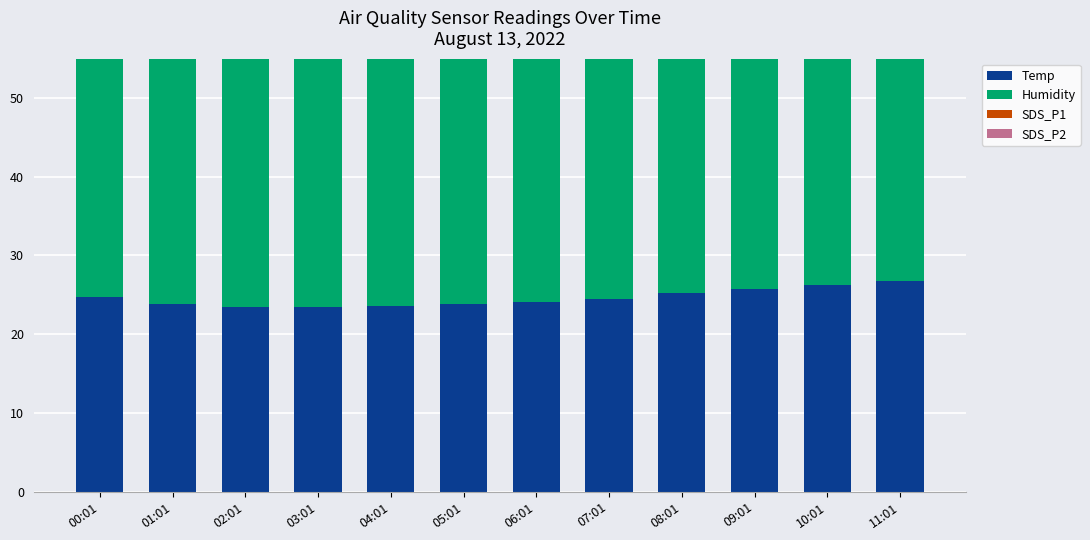

What is the maximum value shown in the chart?

47.2